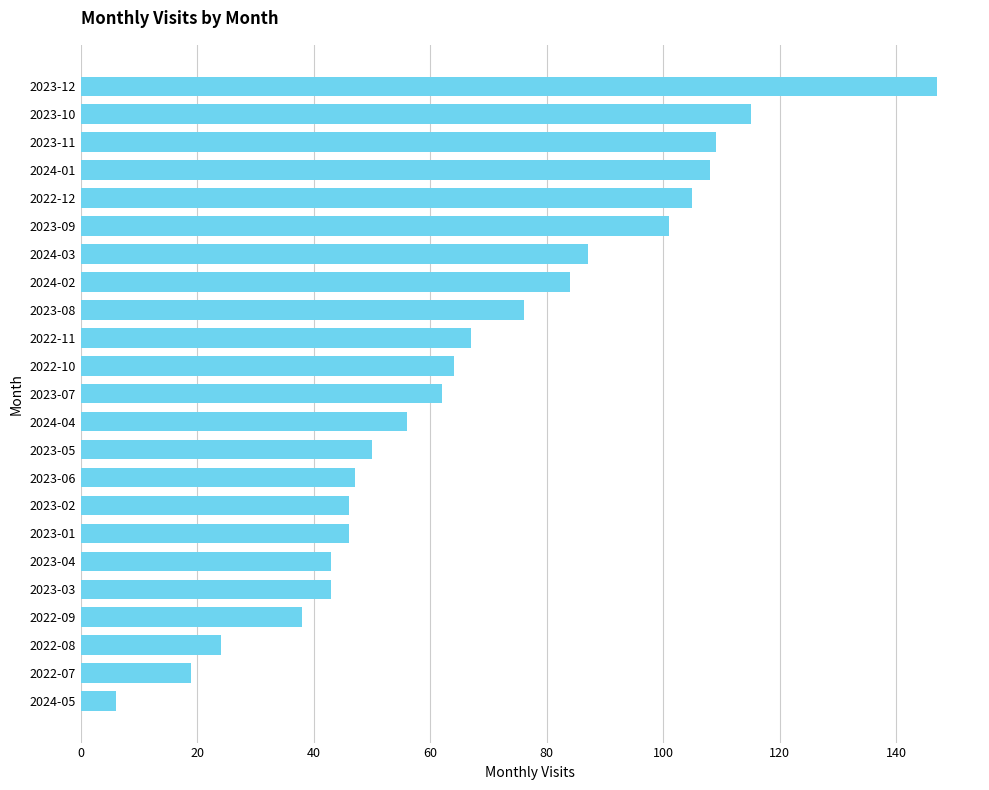

What is the change in value from 2023-05 to 2022-12?

+55